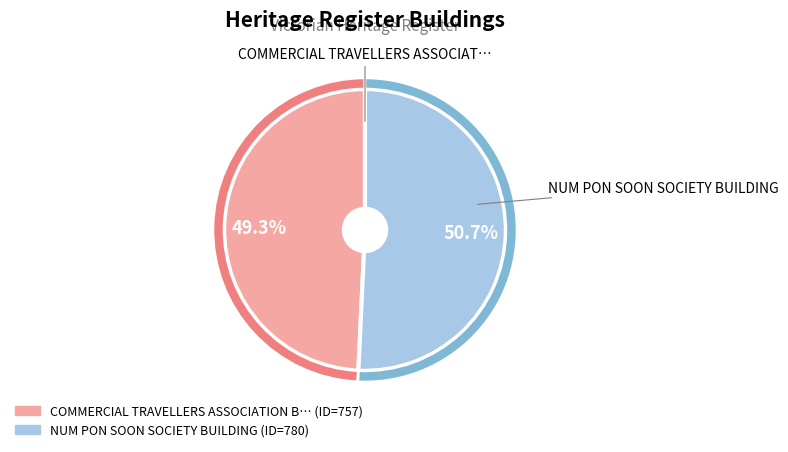

Which slice is the largest?

NUM PON SOON SOCIETY BUILDING